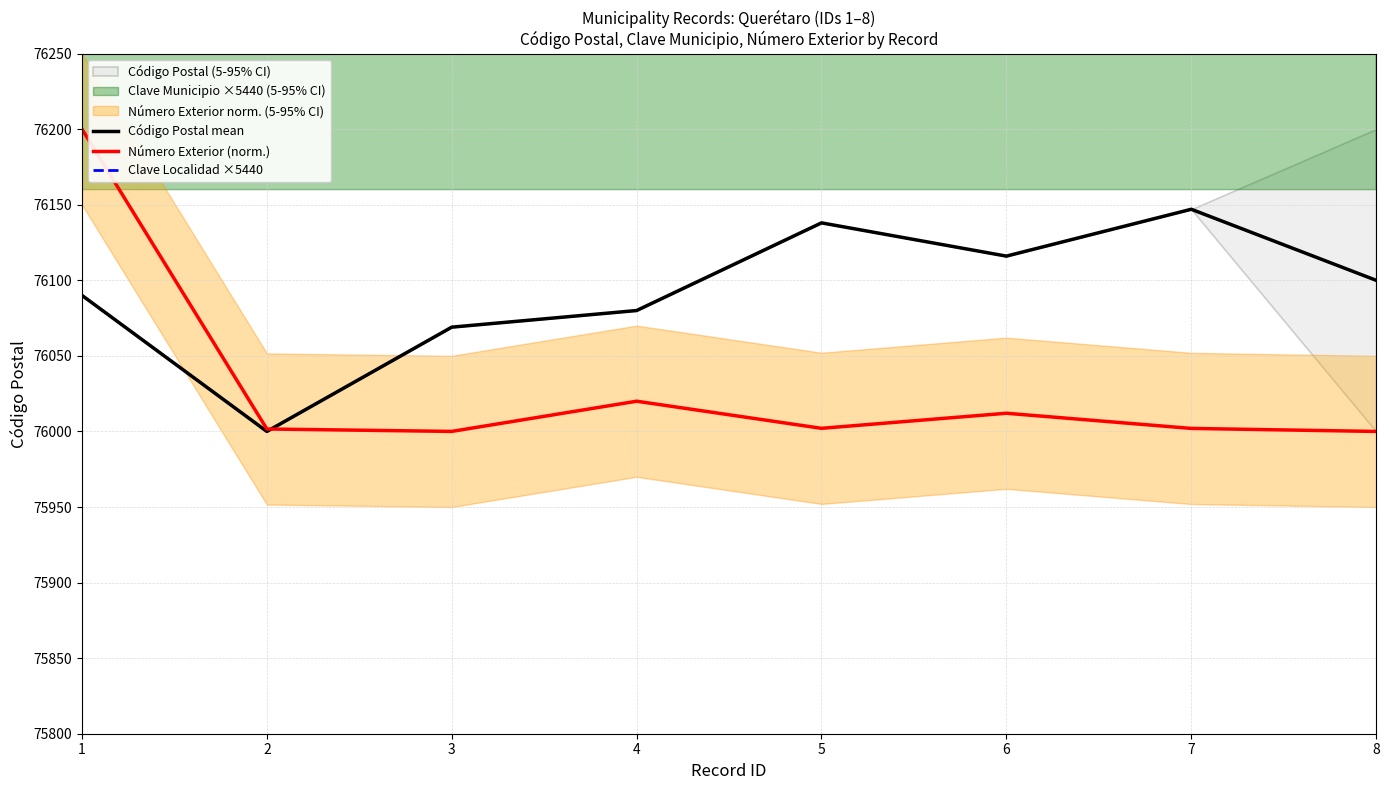

How many data points in Código Postal mean are above 76100?

3